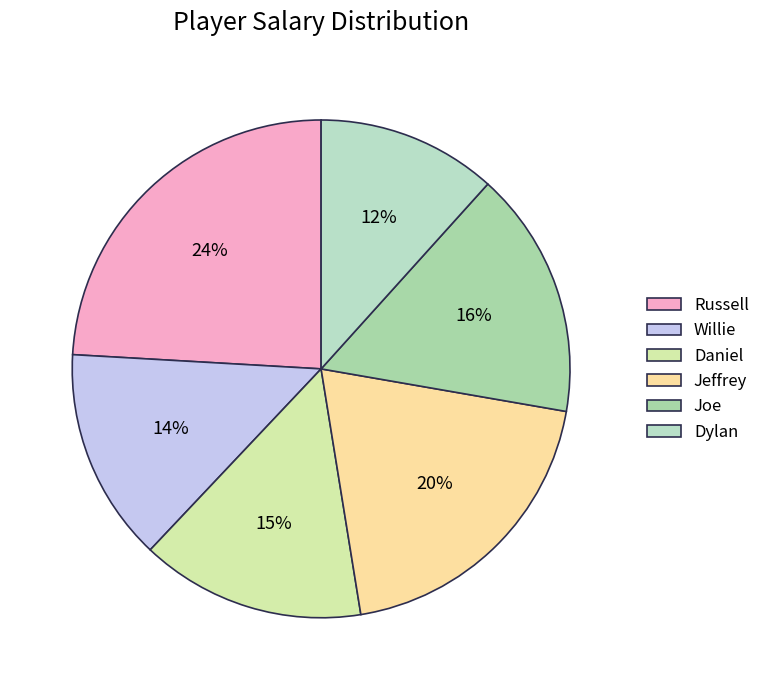

Is there any slice that represents more than half of the pie?

No